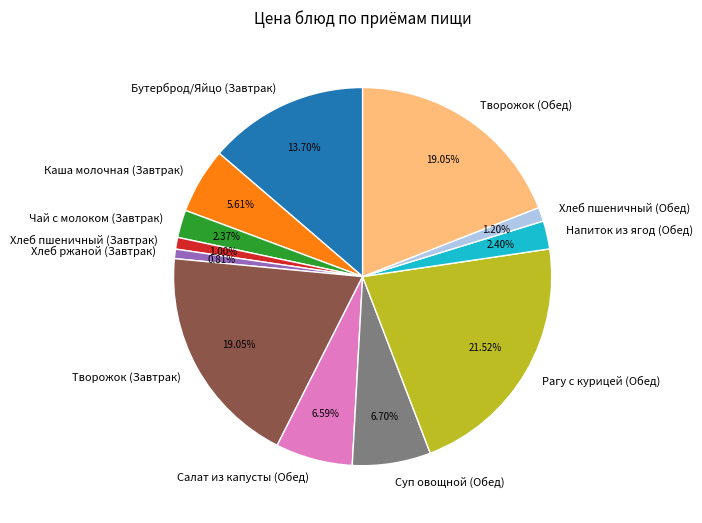

Does Творожок (Обед) account for over 50% of the chart?

No